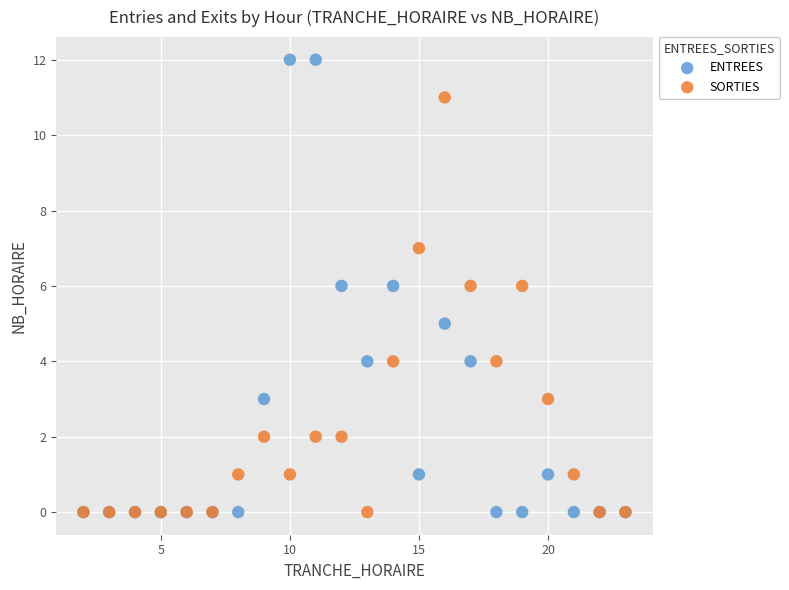

What are all the series names shown in the legend?

ENTREES, SORTIES